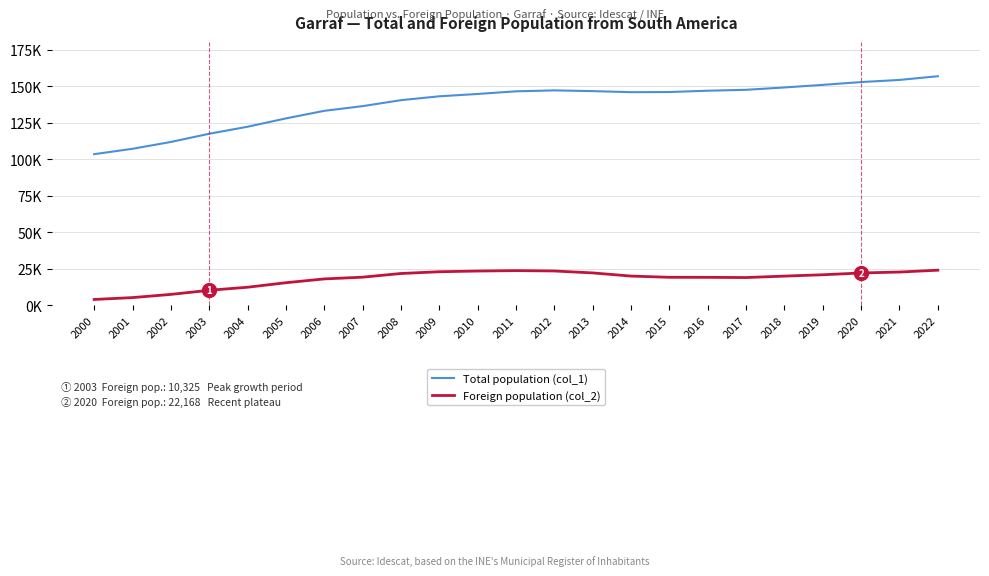

What is the difference between the Foreign population (col_2) values at 2000 and 2015?

15163